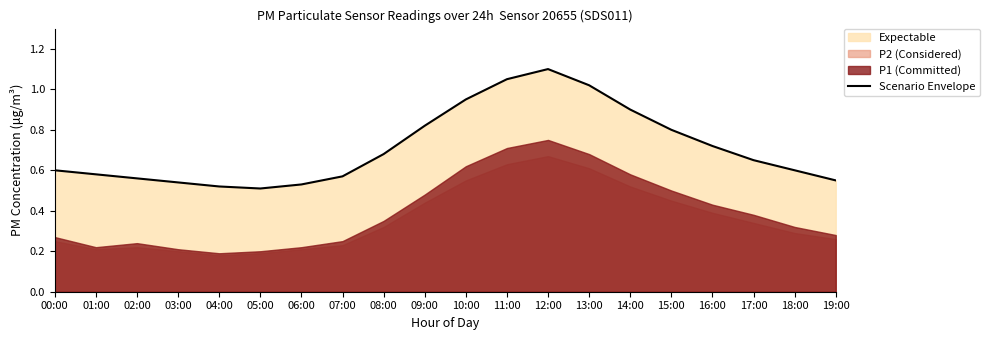

At which category does the chart reach its peak across all series?

12:00